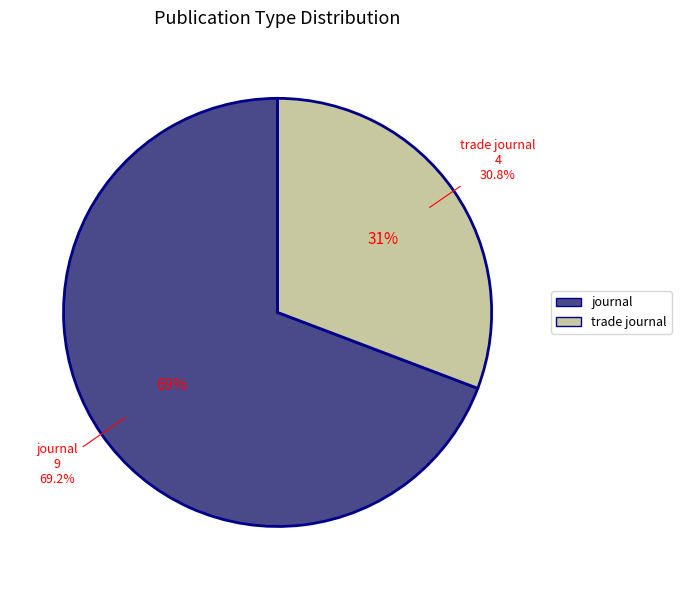

The trade journal slice represents 31% of the pie. True or false?

True